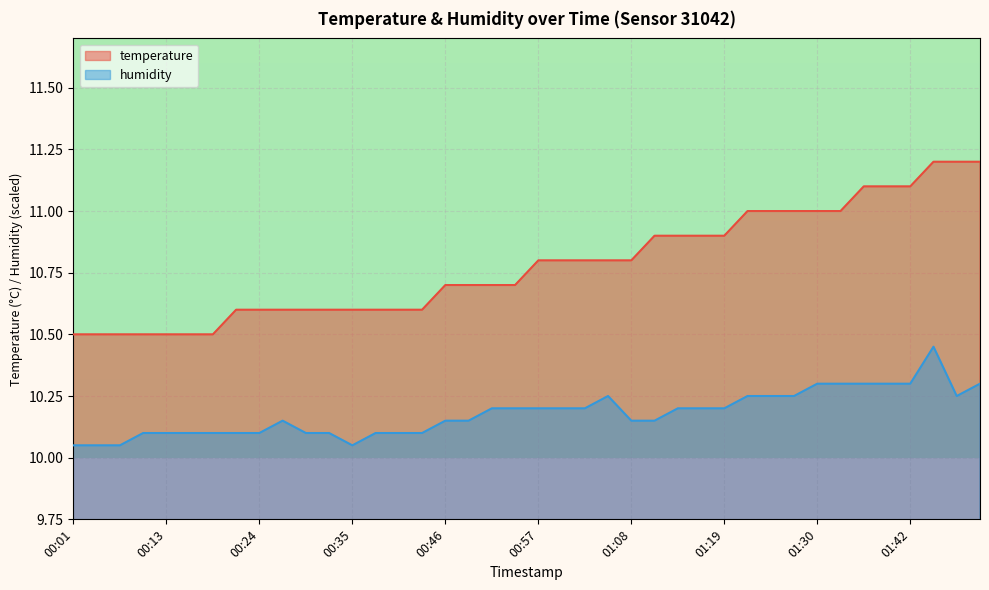

What is the label of the 23rd point from the right?

00:49